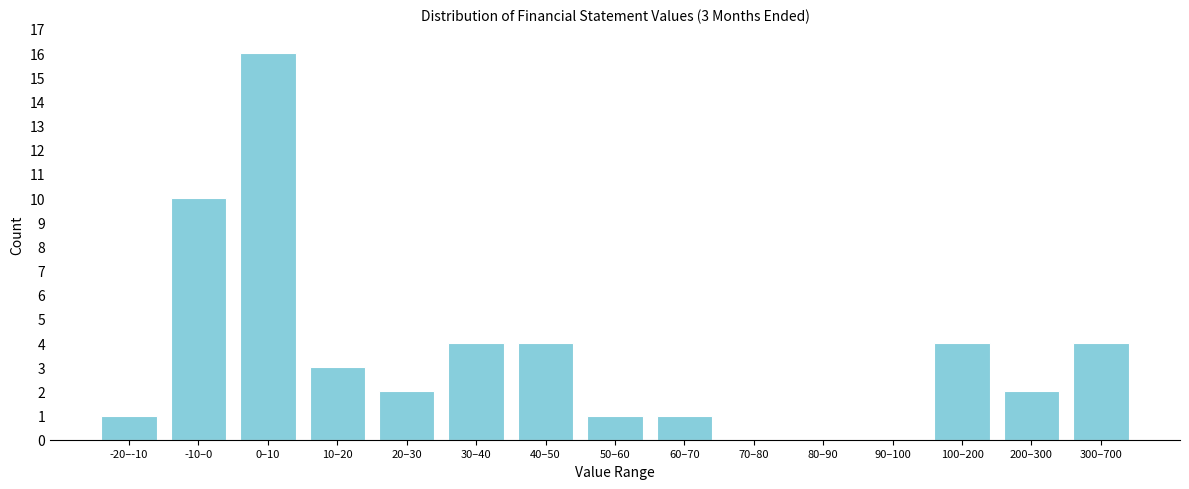

Reading left to right, what are all the values shown in this chart?

-20–-10=1	-10–0=10	0–10=16	10–20=3	20–30=2	30–40=4	40–50=4	50–60=1	60–70=1	70–80=0	80–90=0	90–100=0	100–200=4	200–300=2	300–700=4